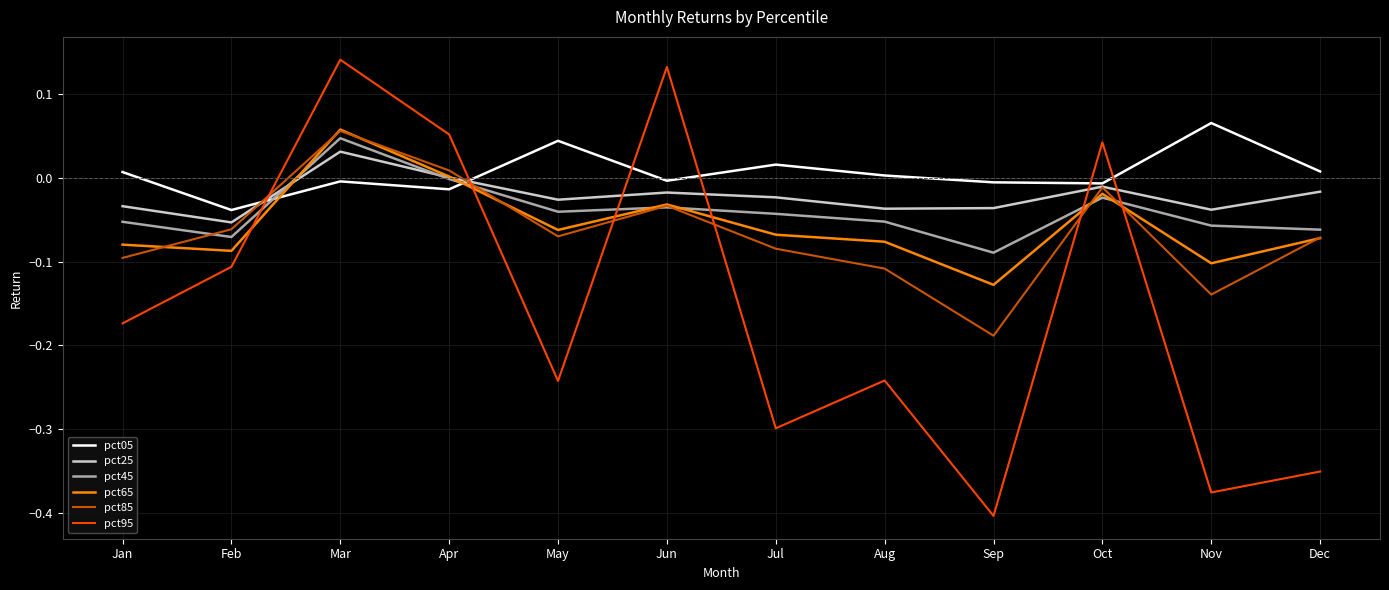

The pct45 series shows -0.1 at Jan. True or false?

True